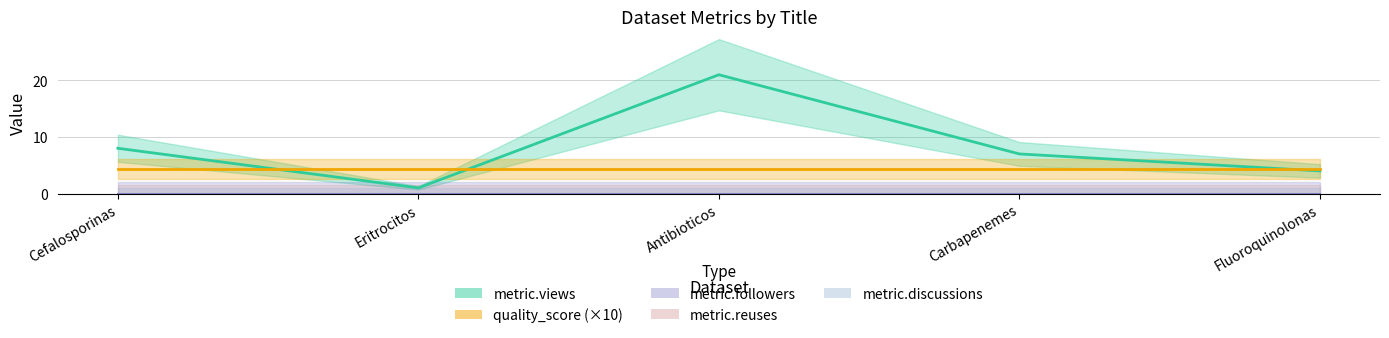

Is it true that metric.views equals 6.4 at Fluoroquinolonas?

False